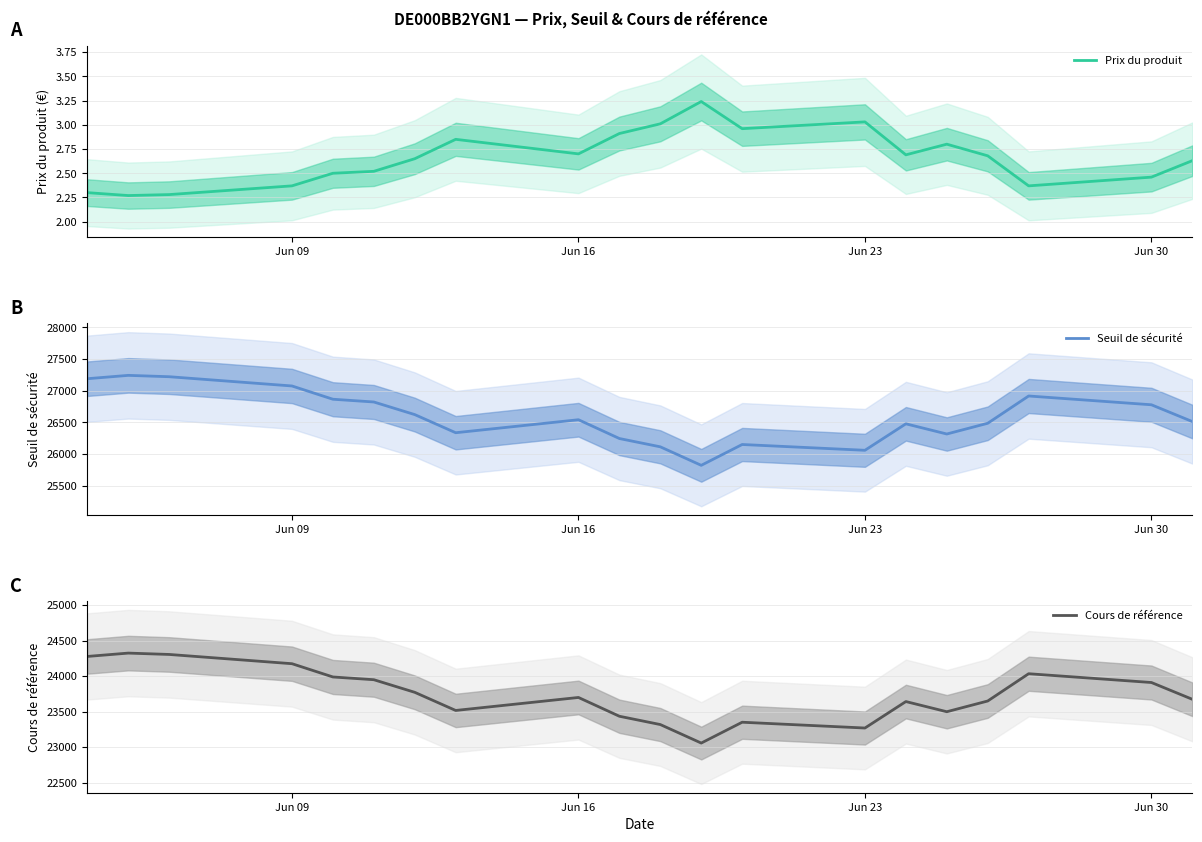

True or false: Cours de référence and Seuil de sécurité intersect in this chart.

False